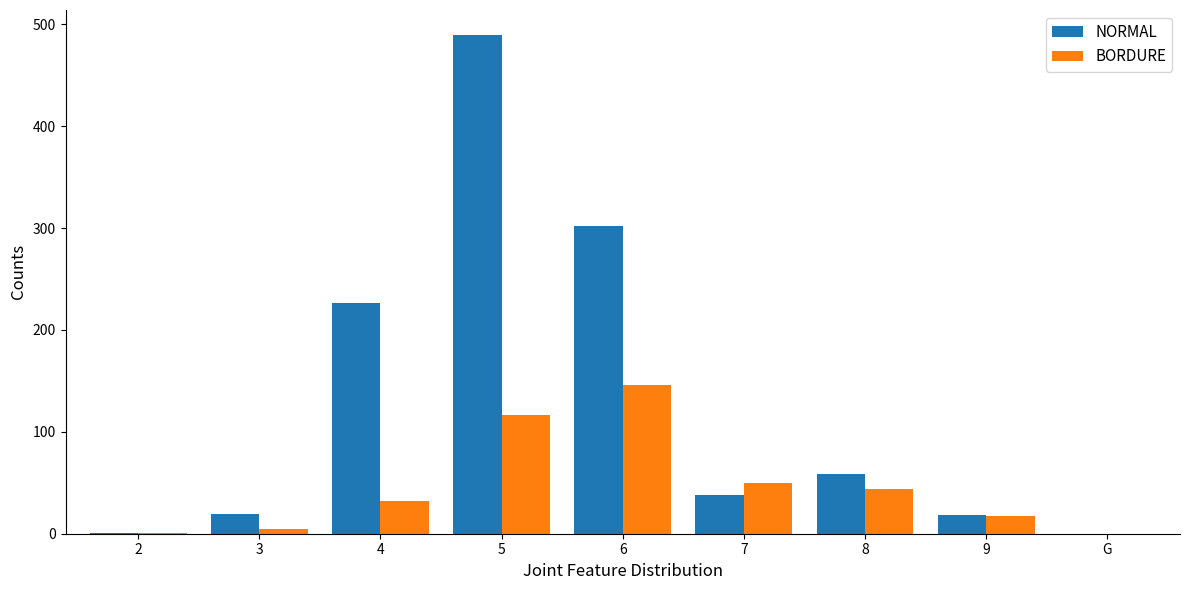

What is the maximum value shown in the chart?

489.6